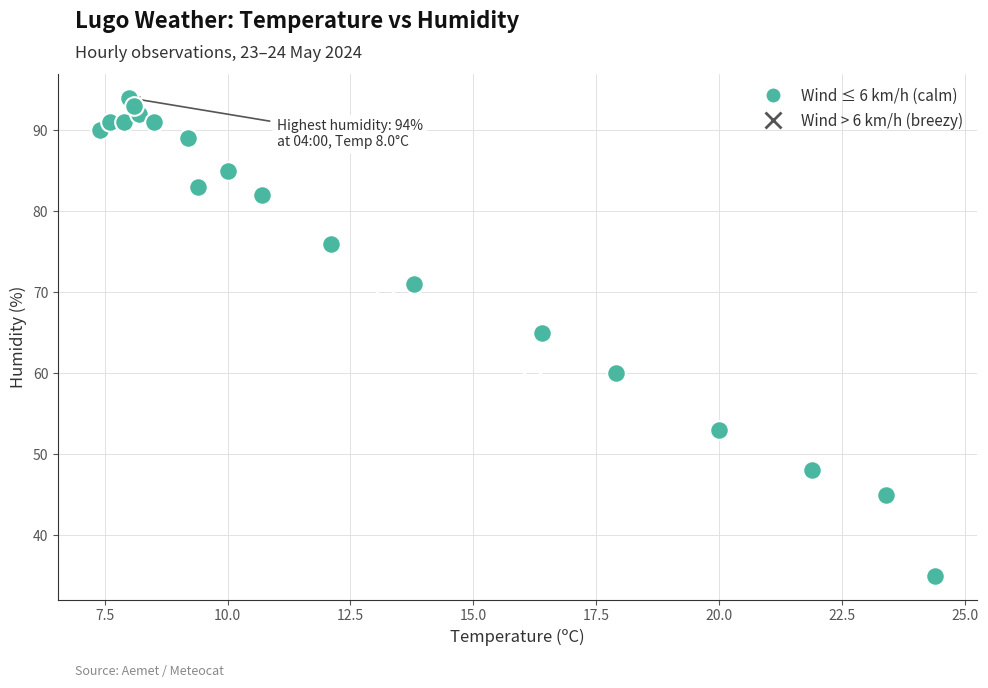

Which series reaches the maximum Y coordinate?

Wind ≤ 6 km/h (calm)